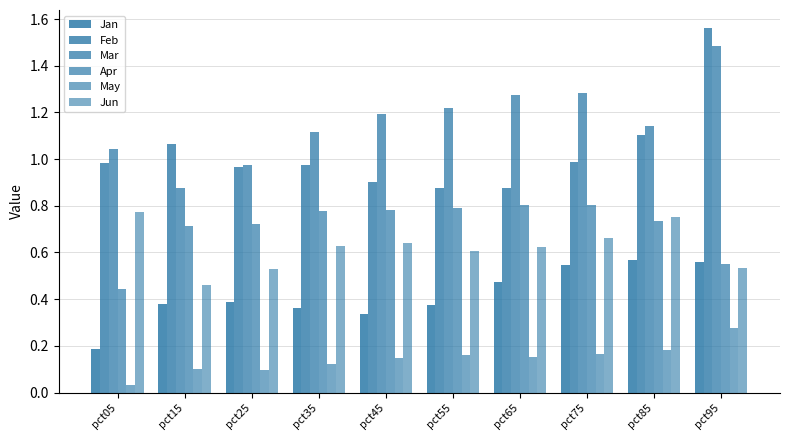

Which category has the lowest value in the May series?

pct05